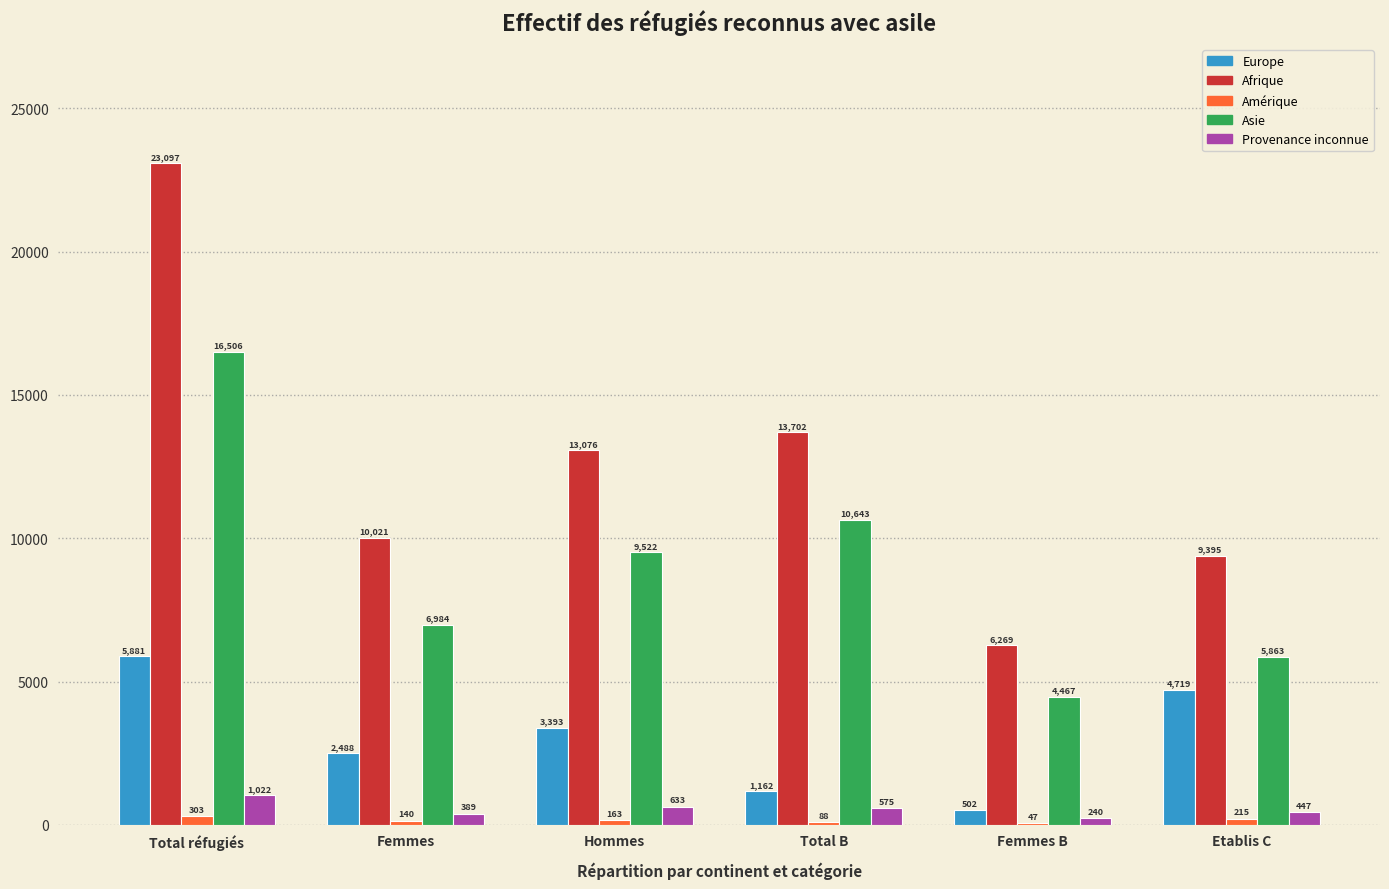

Which series has the largest total across all categories?

Afrique